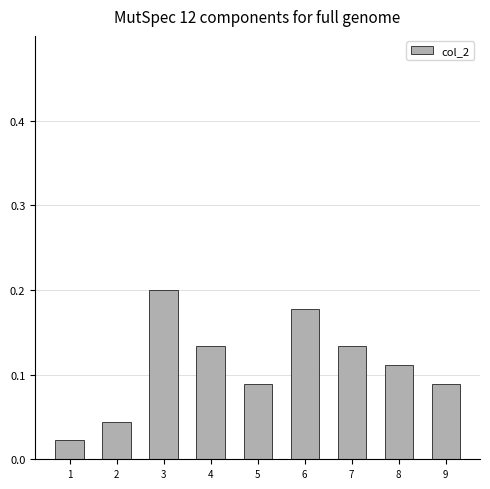

Count the number of data series in this chart.

1